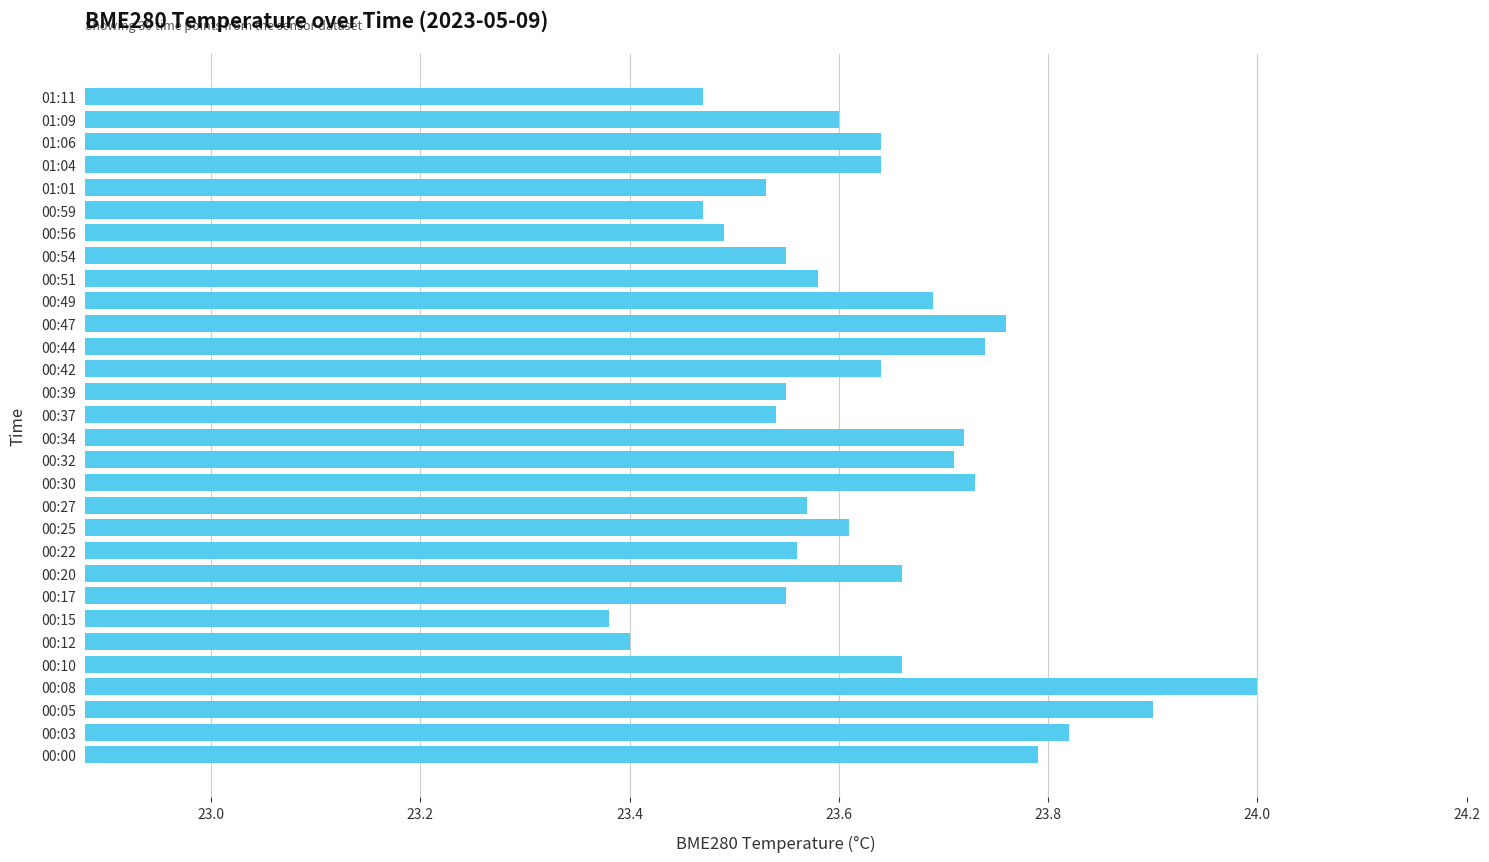

What is the change in value from 00:15 to 00:34?

+0.3